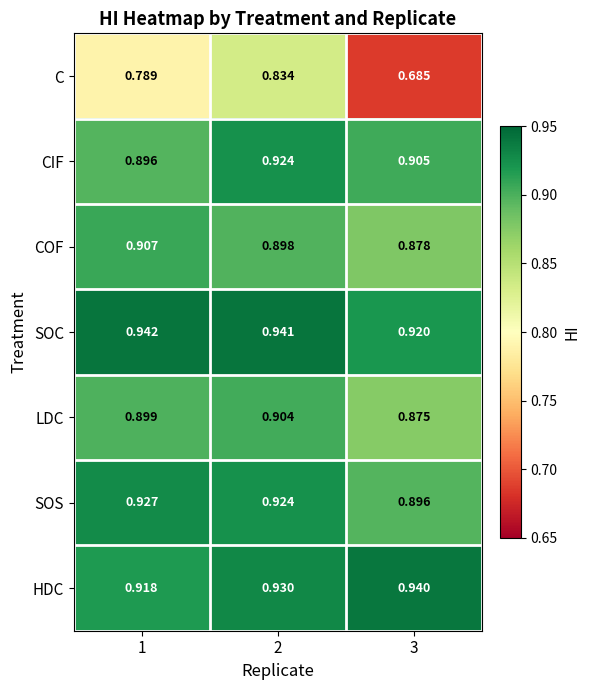

What is the spread (max minus min) of values at 2?

0.1